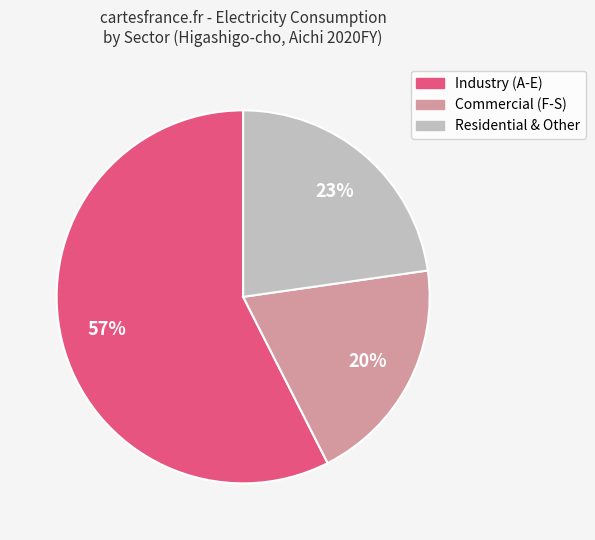

Is there a majority slice in this chart?

Yes